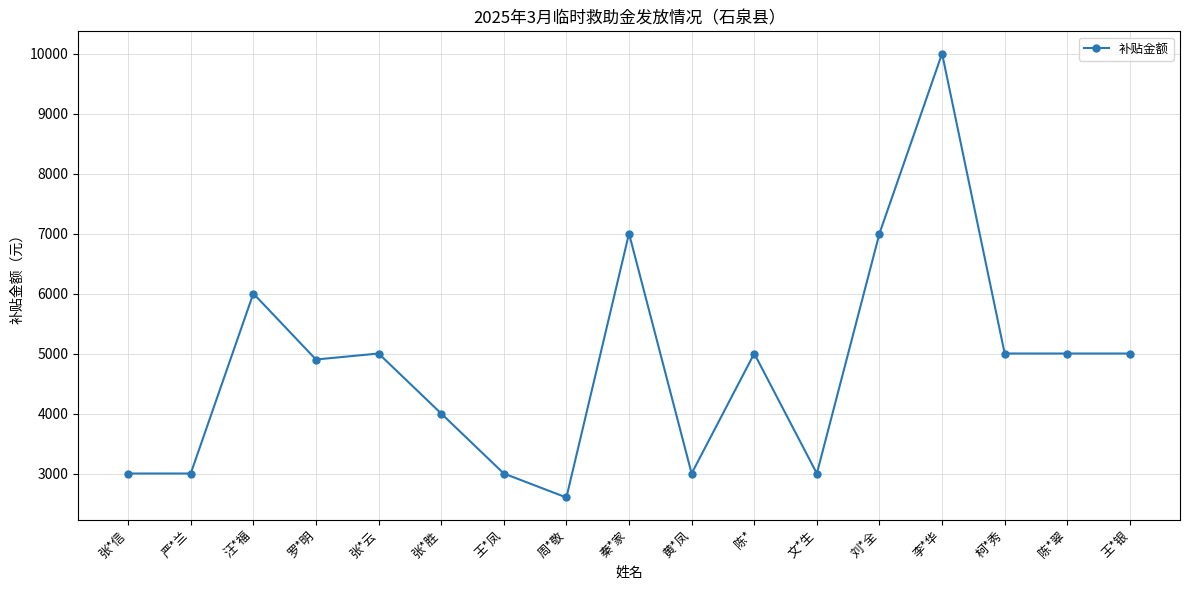

What is the label of the 7th point from the right?

陈*